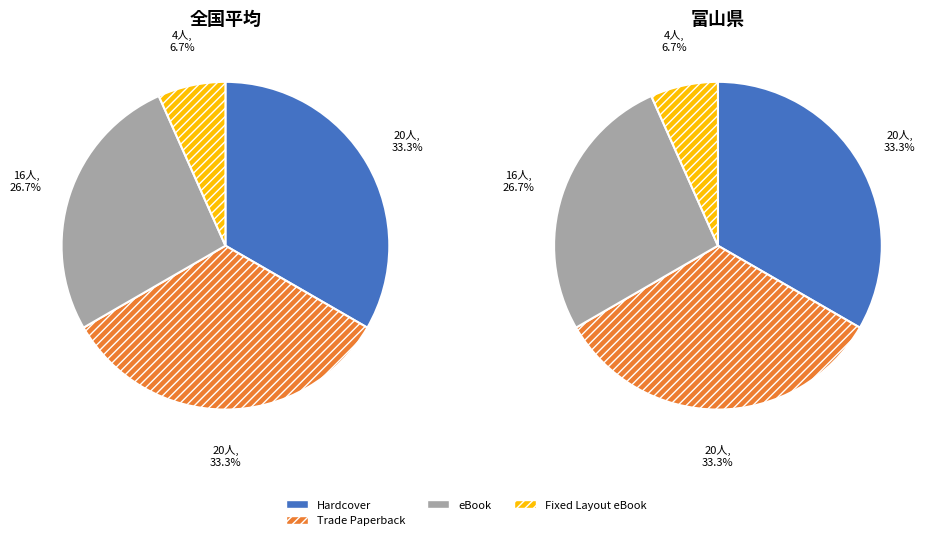

What percentage is the eBook slice, to the nearest percent?

27%